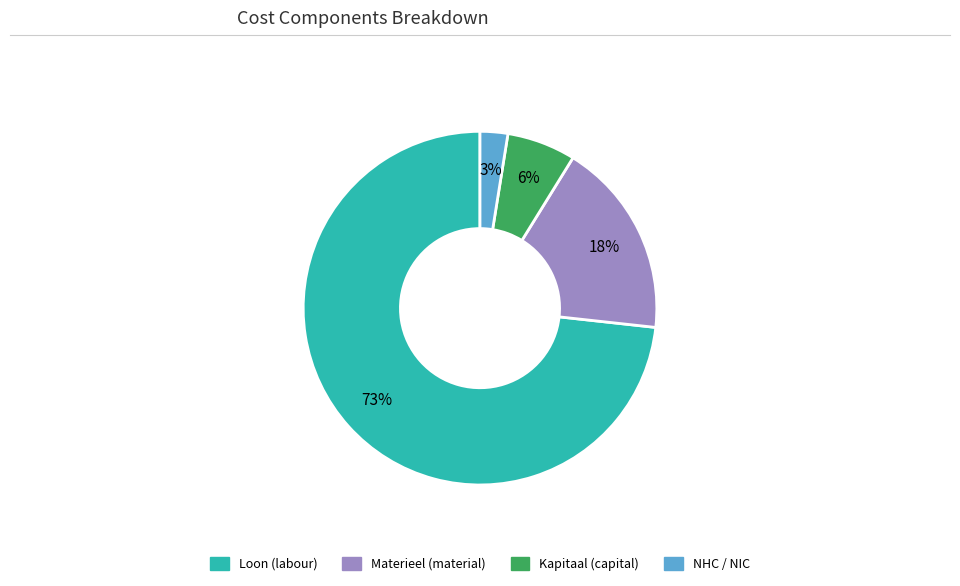

To the nearest percent, what is the average slice percentage?

25%